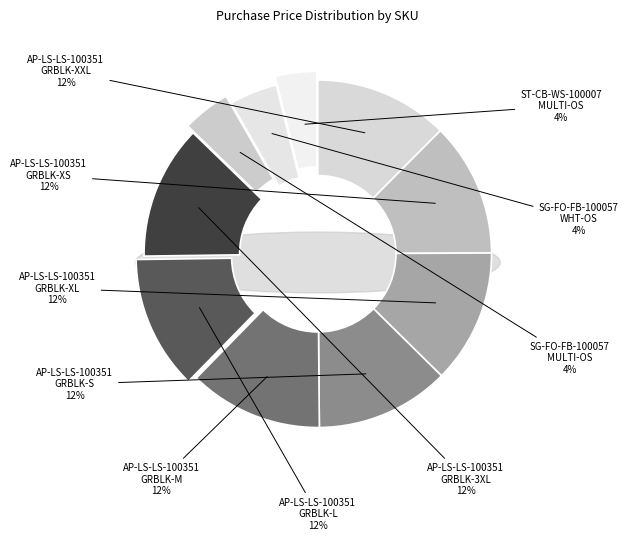

Which category has the smallest portion of the pie?

ST-CB-WS-100007
MULTI-OS